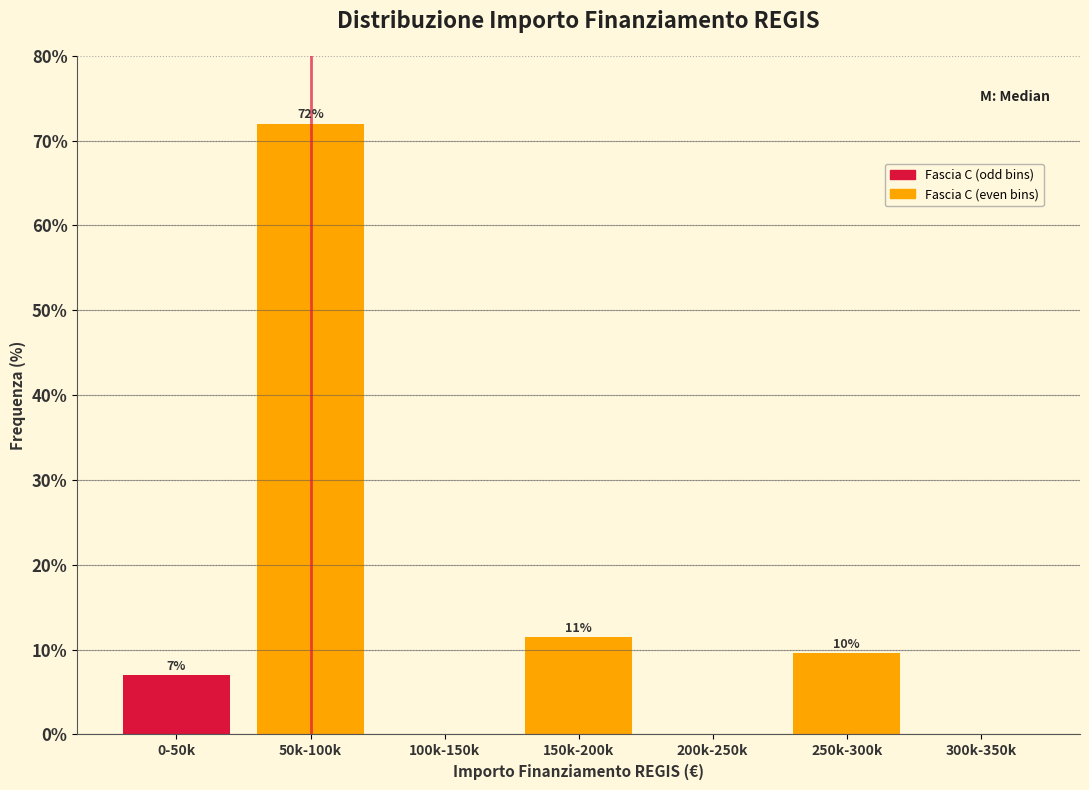

True or false: the data shows 25.7 at 200k-250k.

False